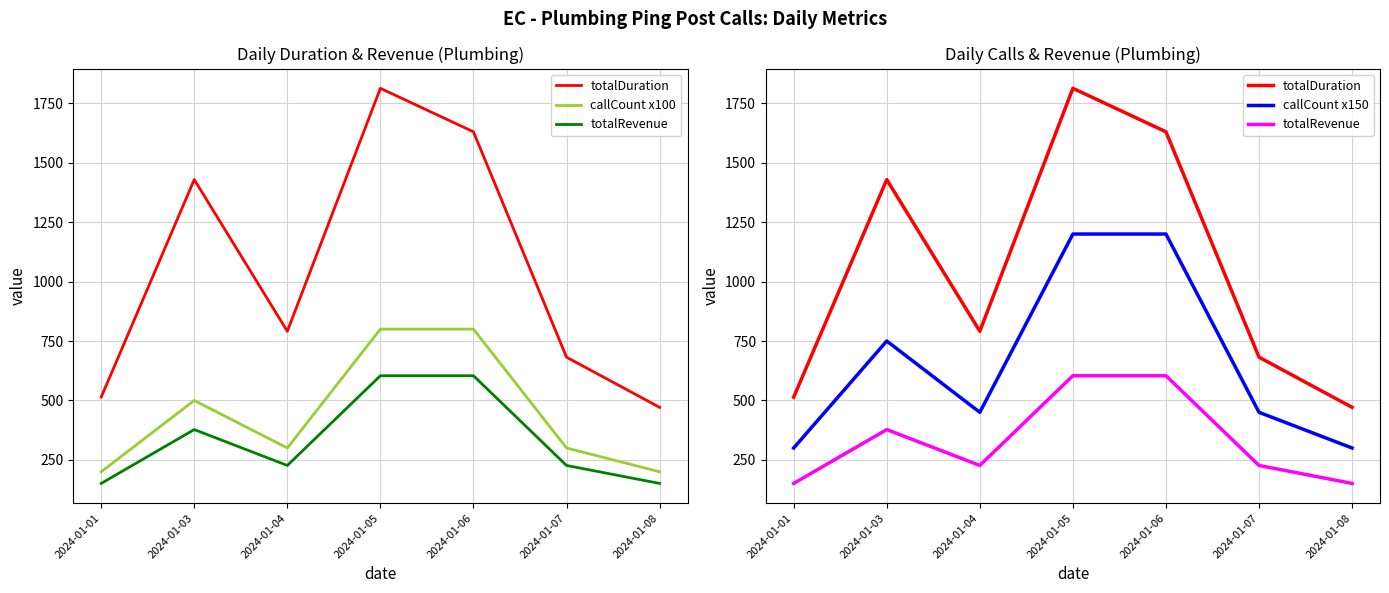

At which category does totalRevenue reach its first local valley?

2024-01-04